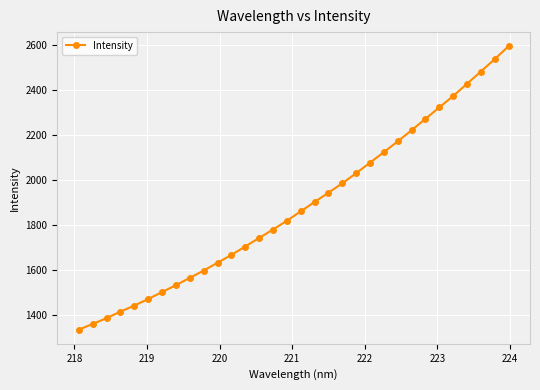

What is the maximum value shown in the chart?

2594.4